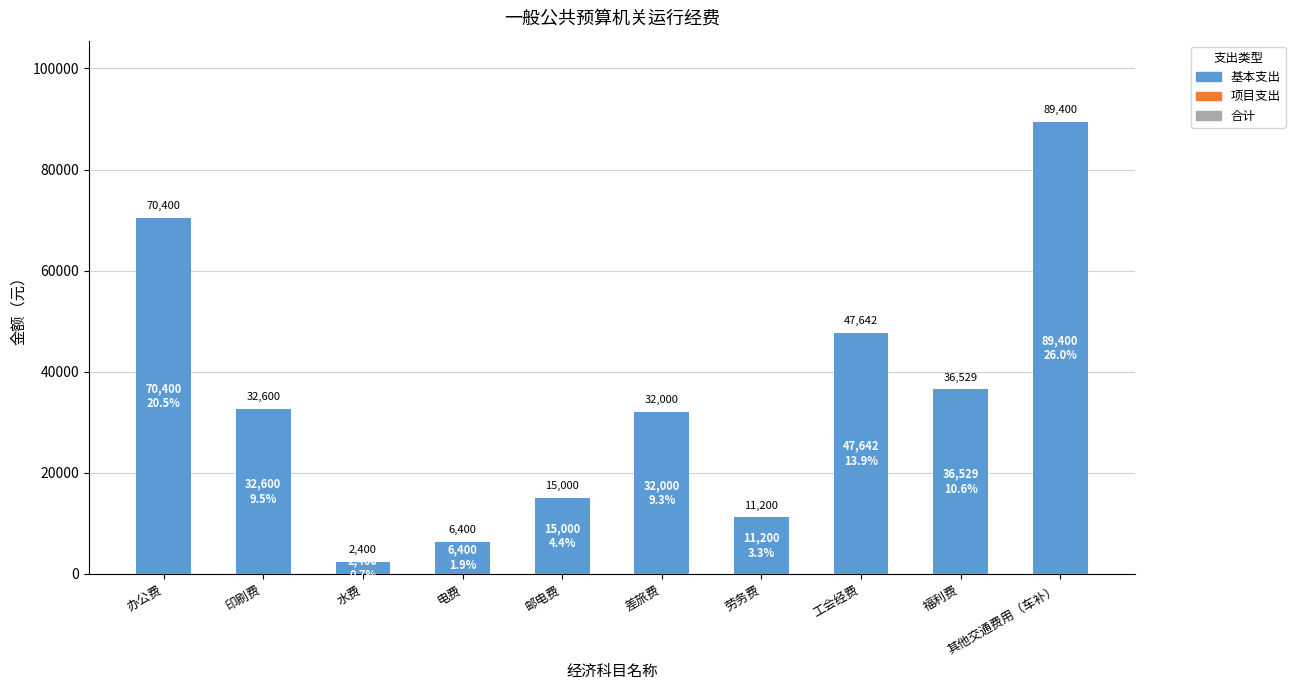

What is the maximum value shown in the chart?

89400.0